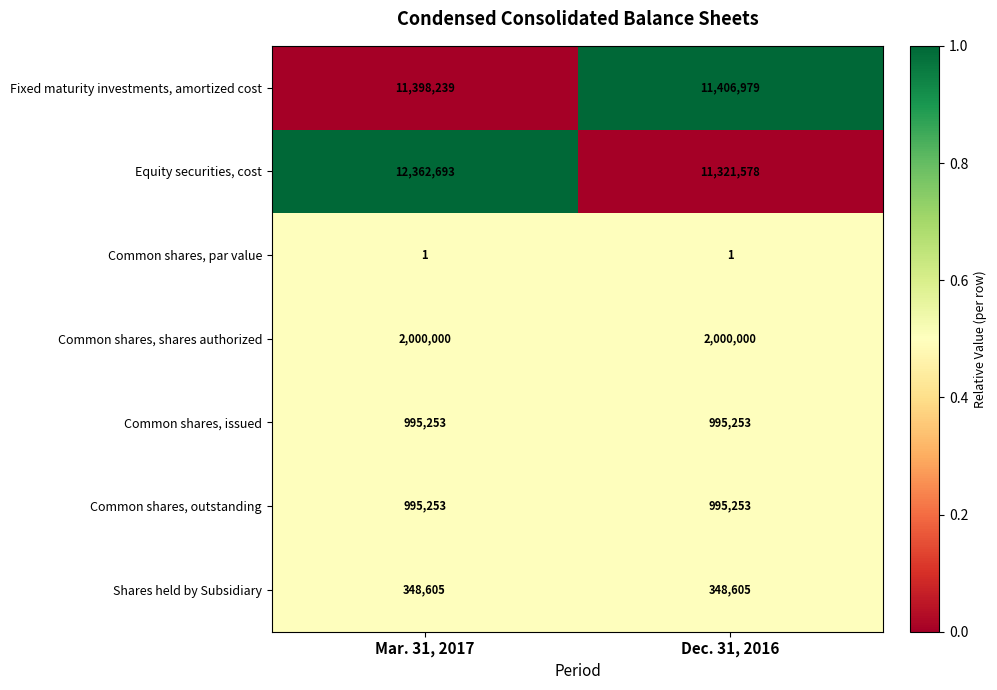

What is the total value across all series at Mar. 31, 2017?

28100044